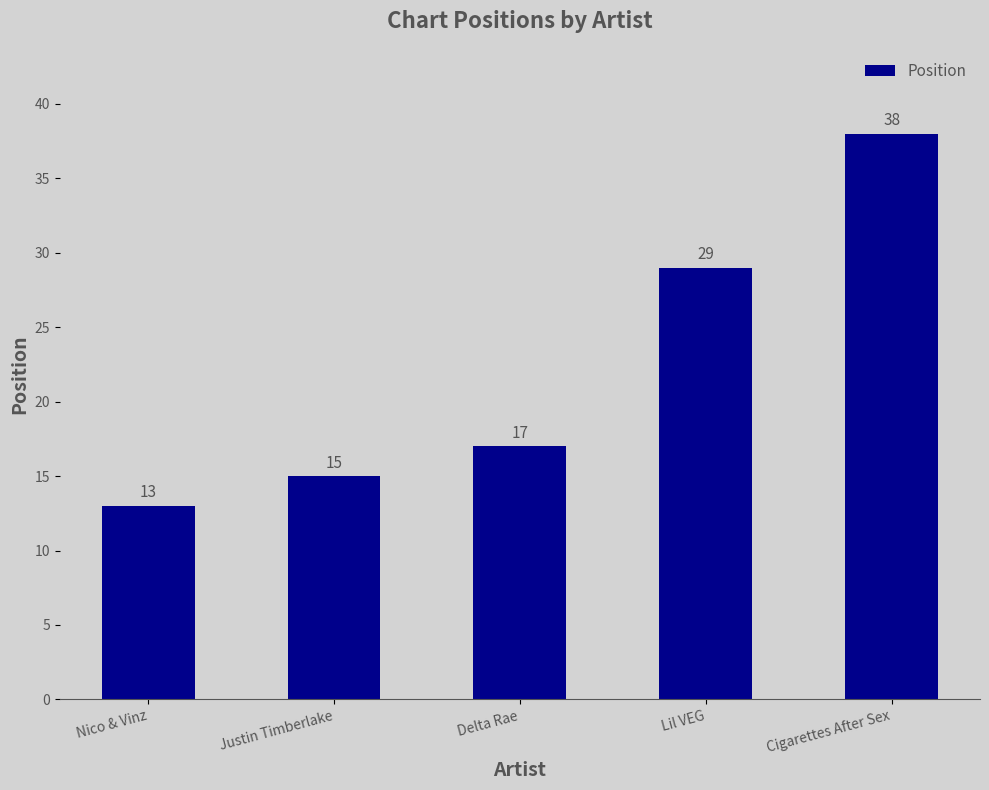

What is the difference between the maximum and minimum values?

25